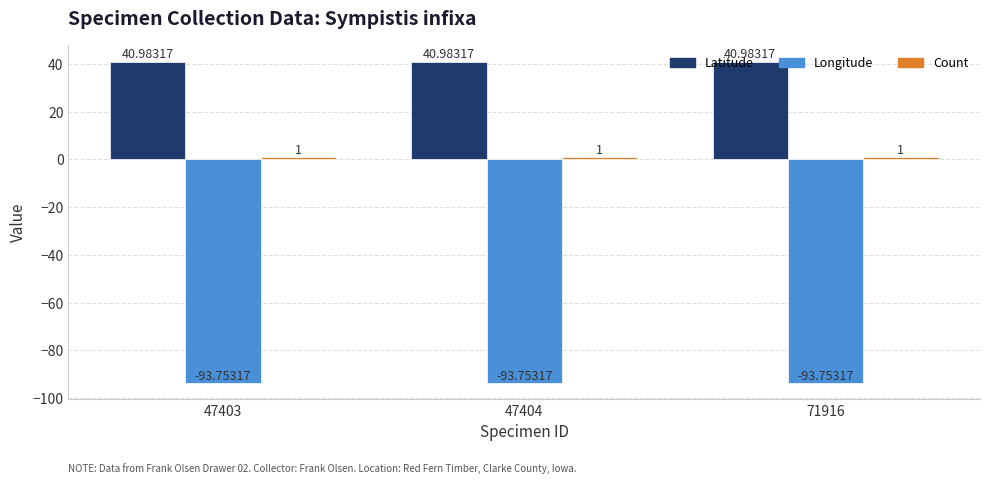

What is the difference between the highest and lowest values at 71916?

134.7